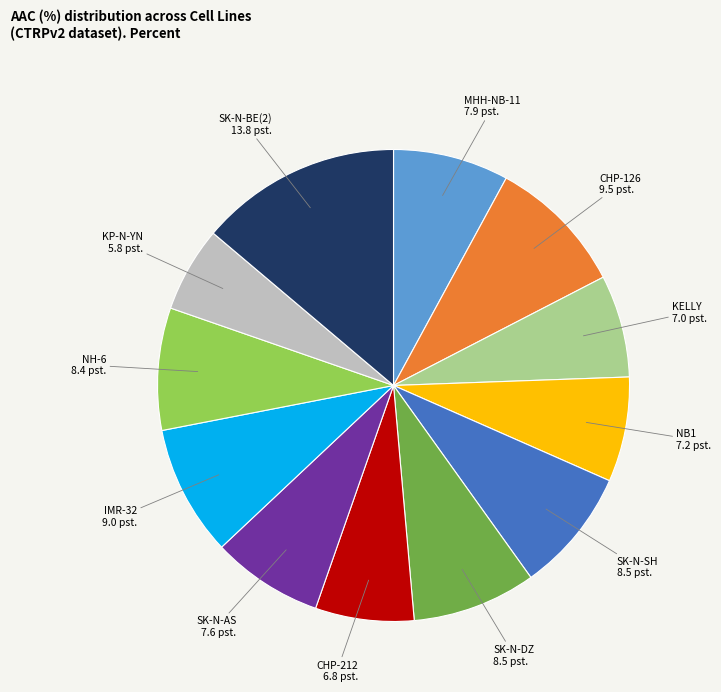

Do SK-N-AS and SK-N-SH together represent more than half of the pie?

No